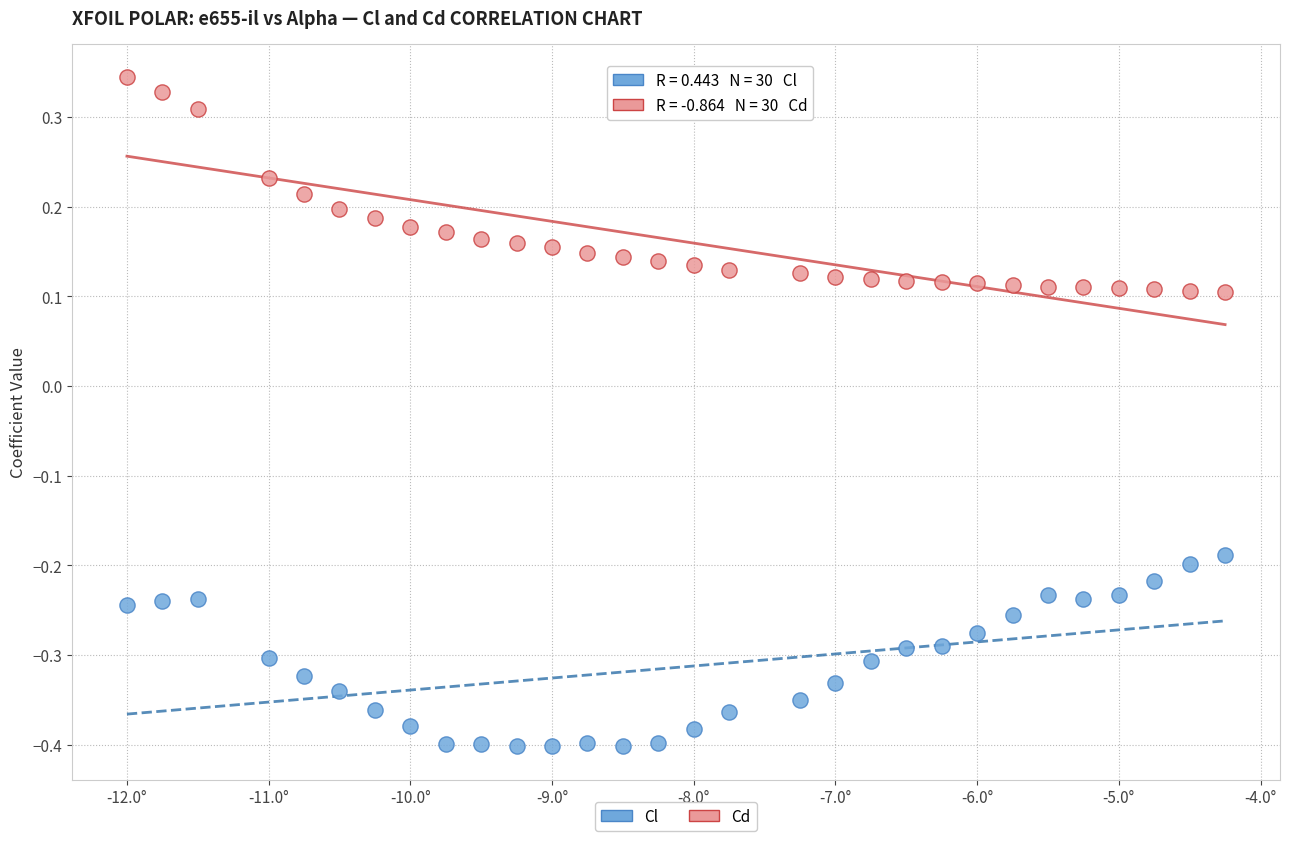

Across all data points, what is the range of Y values (max minus min)?

0.7